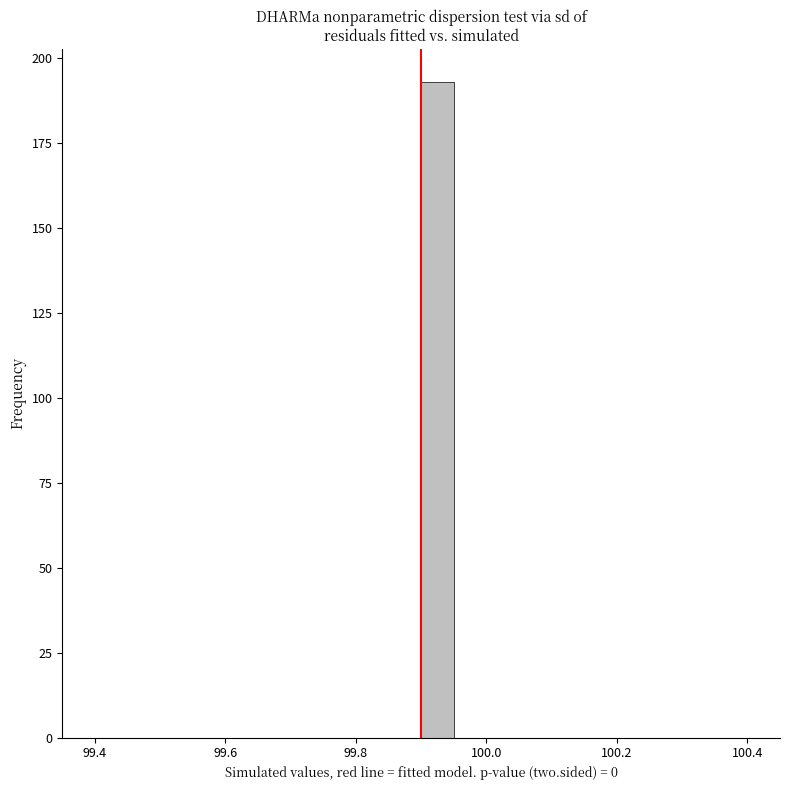

Read against the x-axis, roughly where is the centre of the tallest bar?

99.92